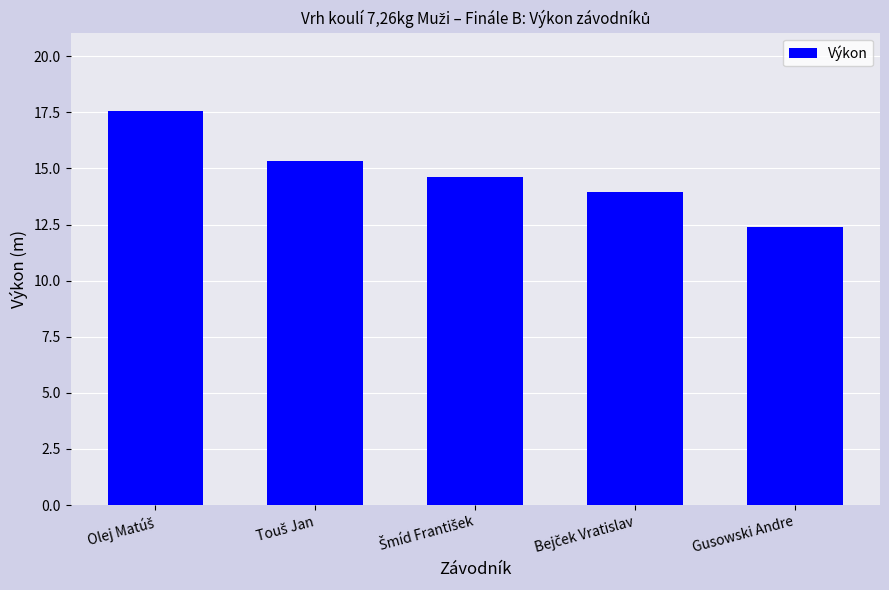

What is the label of the 1st bar from the right?

Gusowski Andre